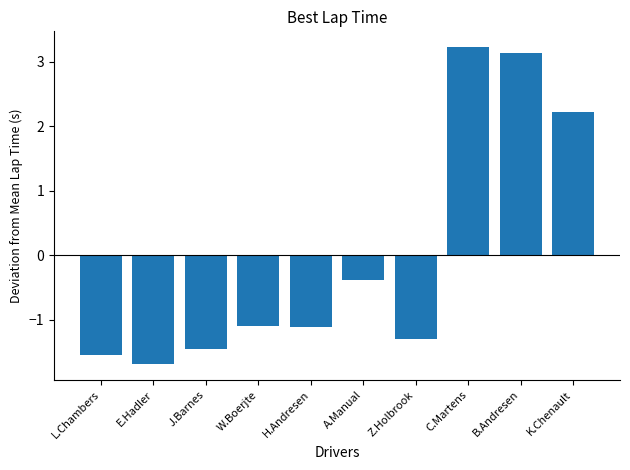

What is the sum of the values at W.Boerjte and J.Barnes?

-2.6